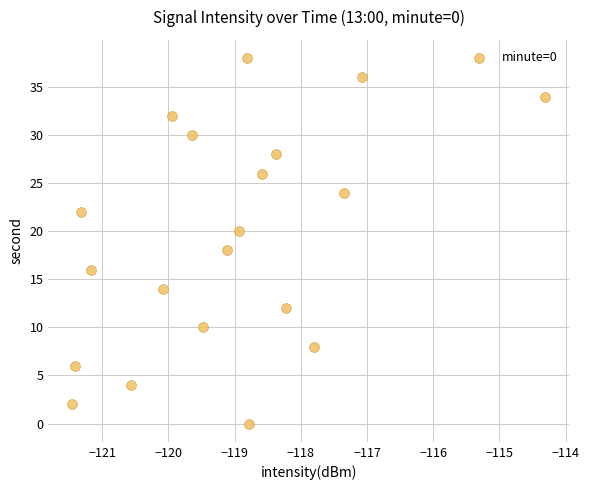

What is the range of Y values (max minus min)?

38